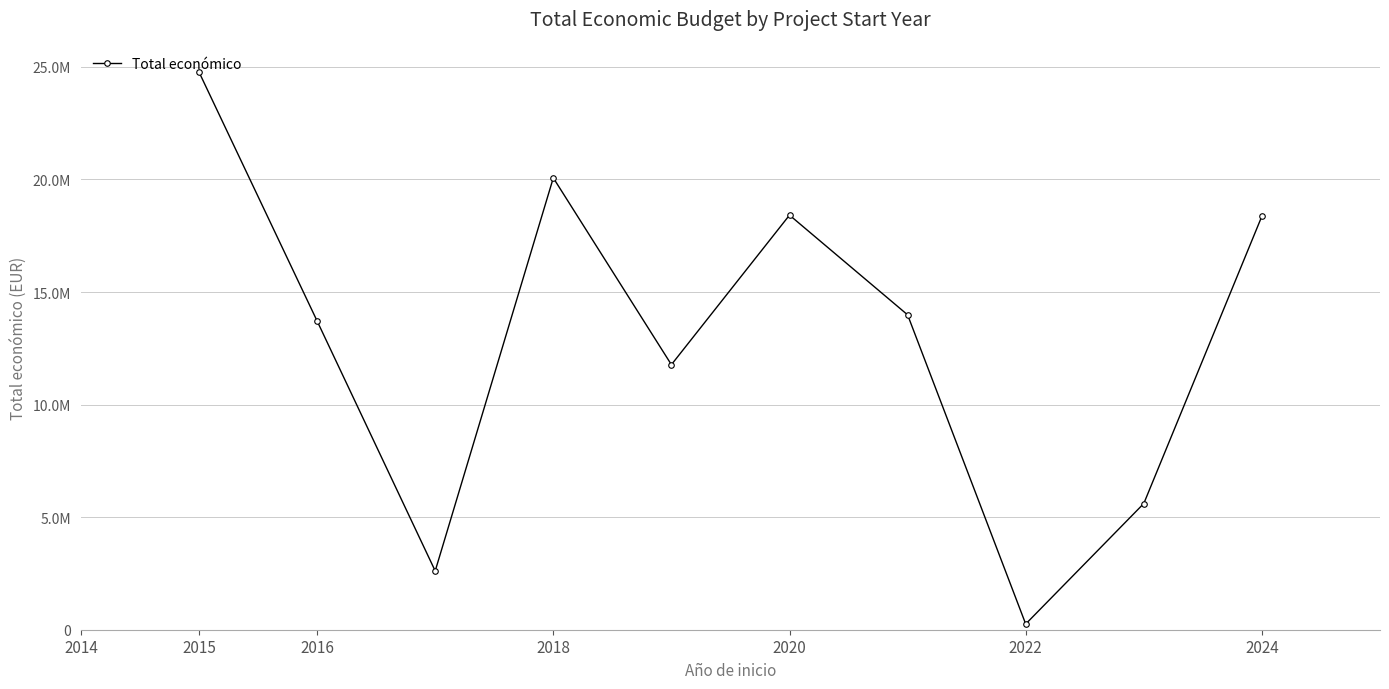

What is the maximum value shown in the chart?

24770038